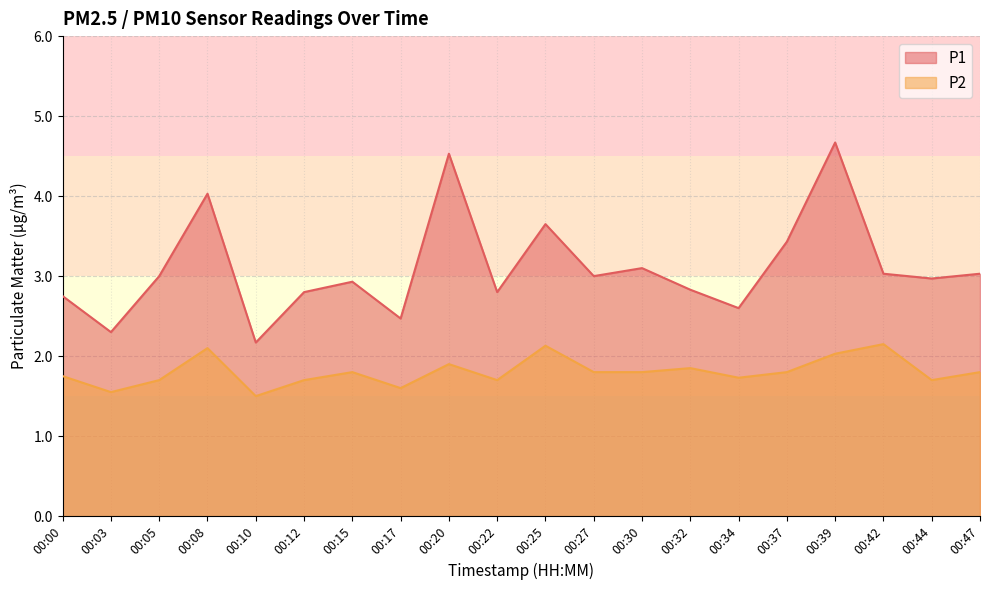

How many interior local peaks does the P2 series have?

6